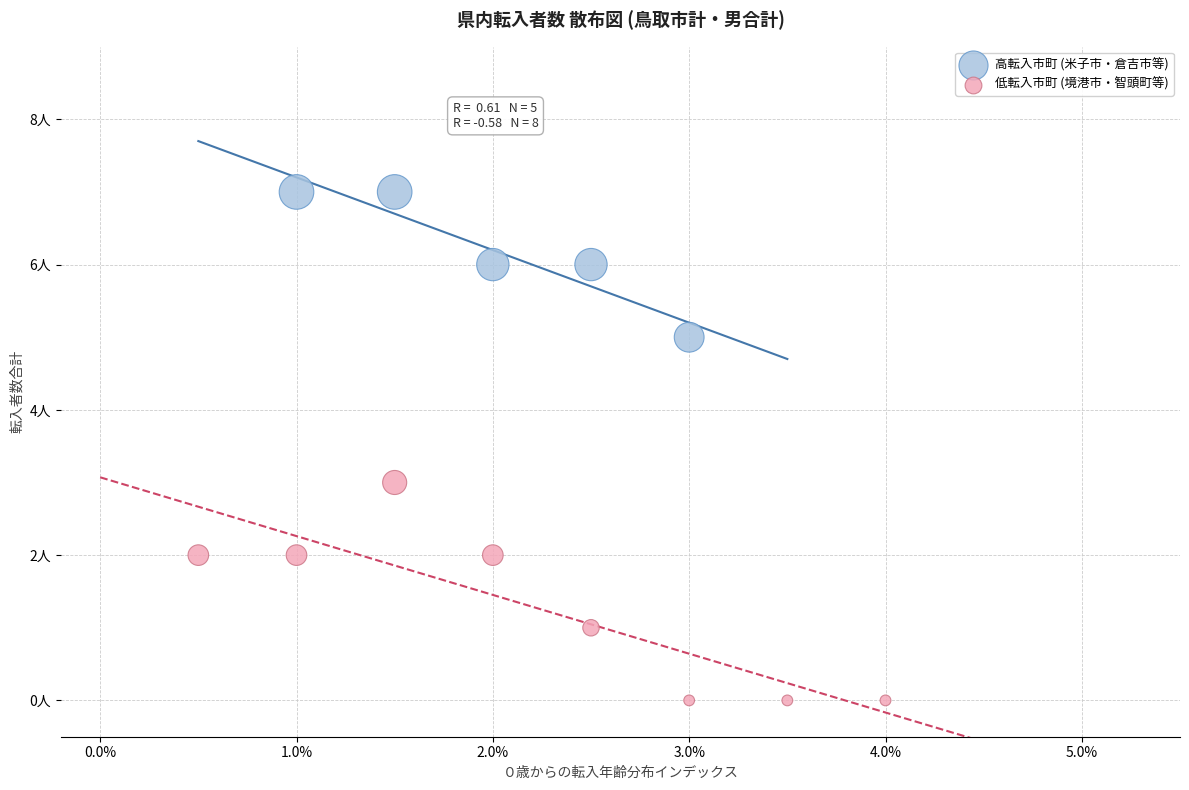

Which series contains the lowest Y value?

低転入市町 (境港市・智頭町等)